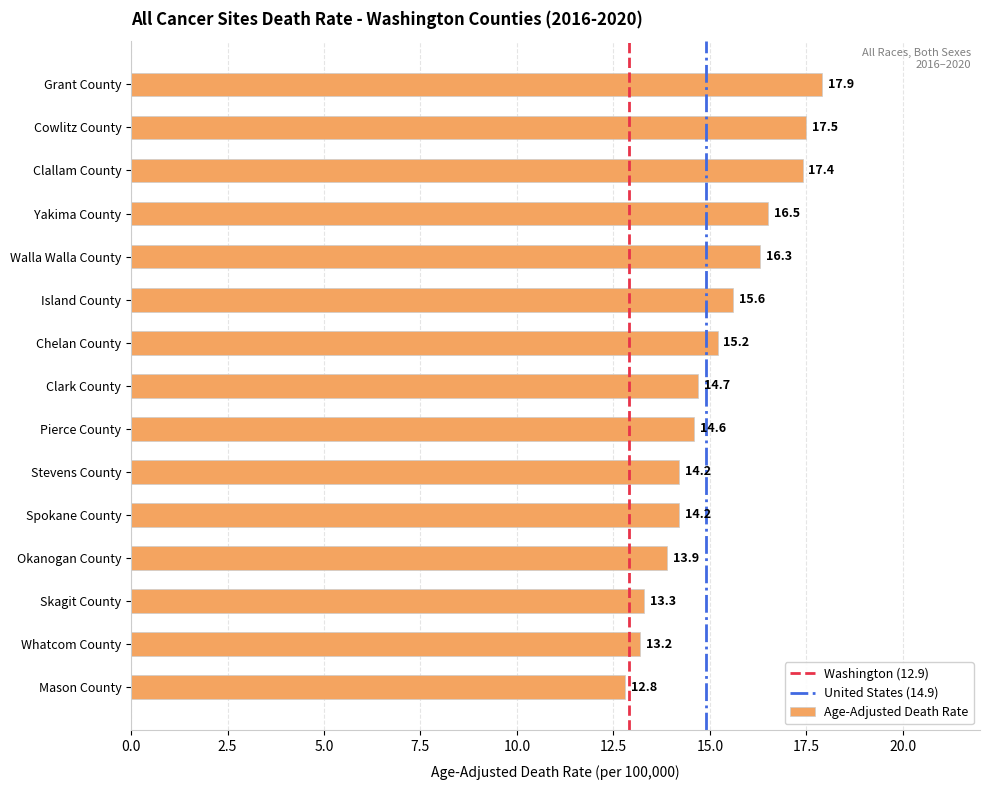

Is it true that the value at Grant County is 11.9?

False